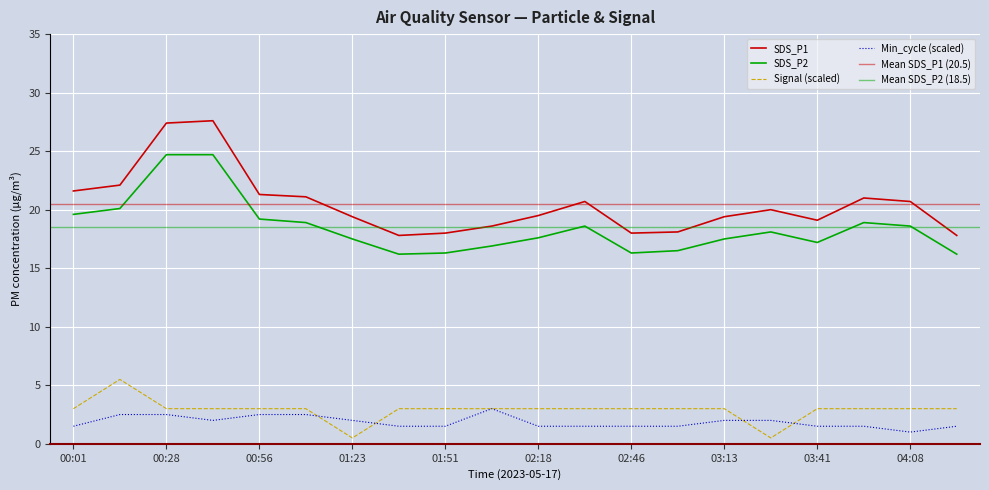

What is the label of the 6th point from the left?

01:09